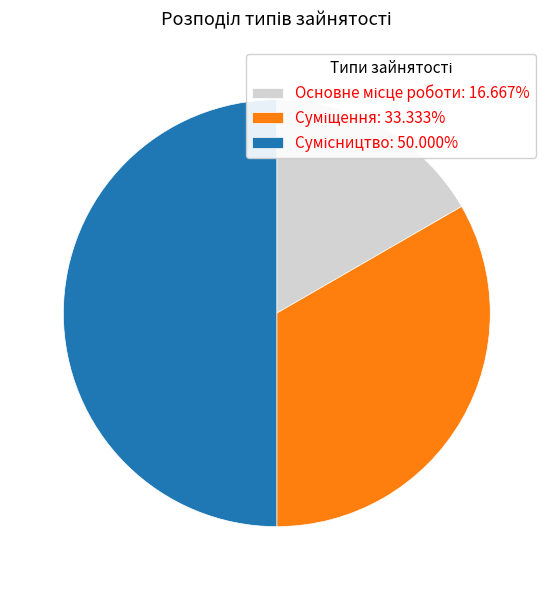

How many slices are in this pie chart?

3